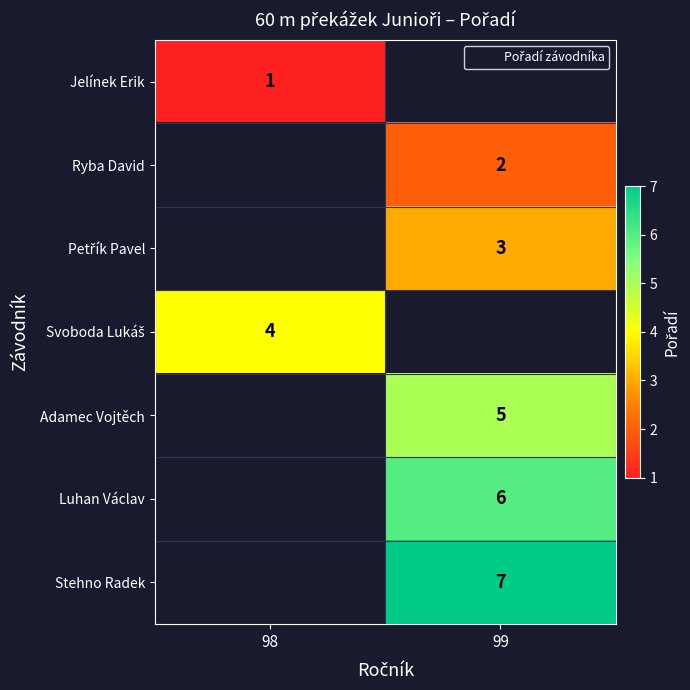

What is the smallest value displayed?

1.0